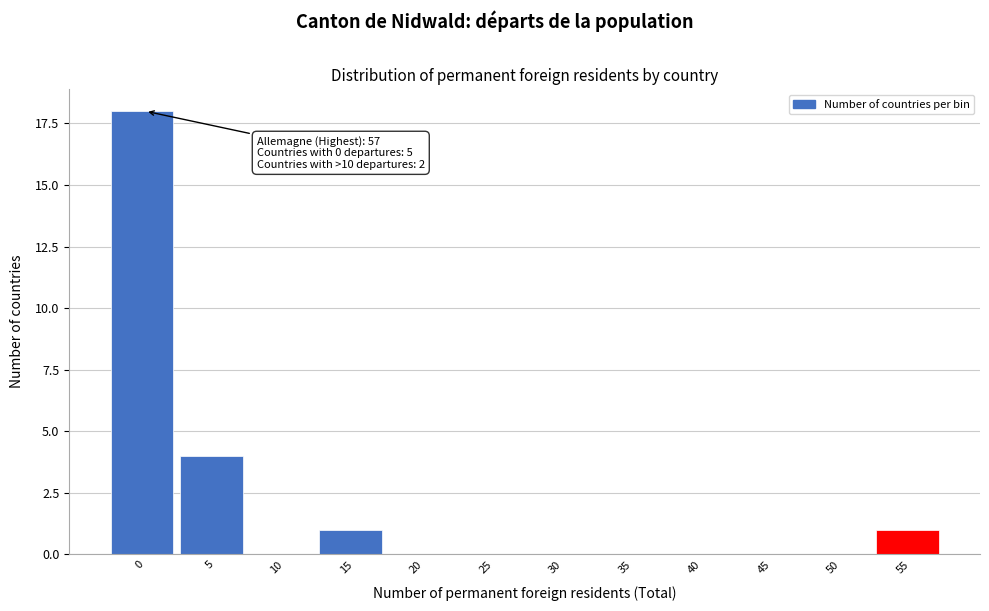

The value at 15 is 0. True or false?

False